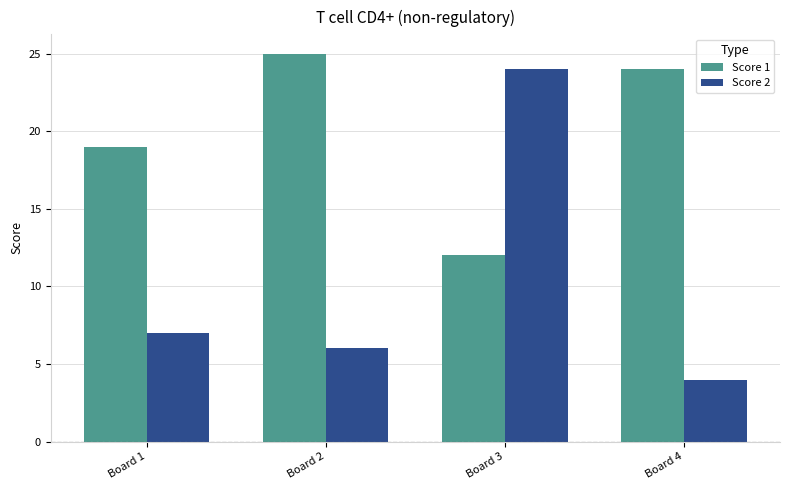

Count the number of data series in this chart.

2